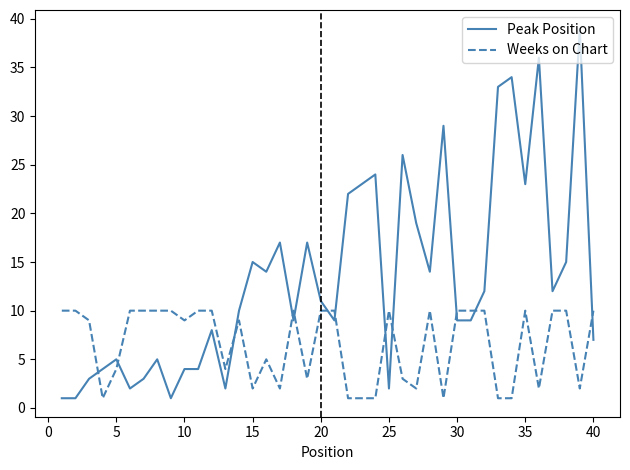

Rank the series by their average value, from lowest to highest.

Weeks on Chart, Peak Position